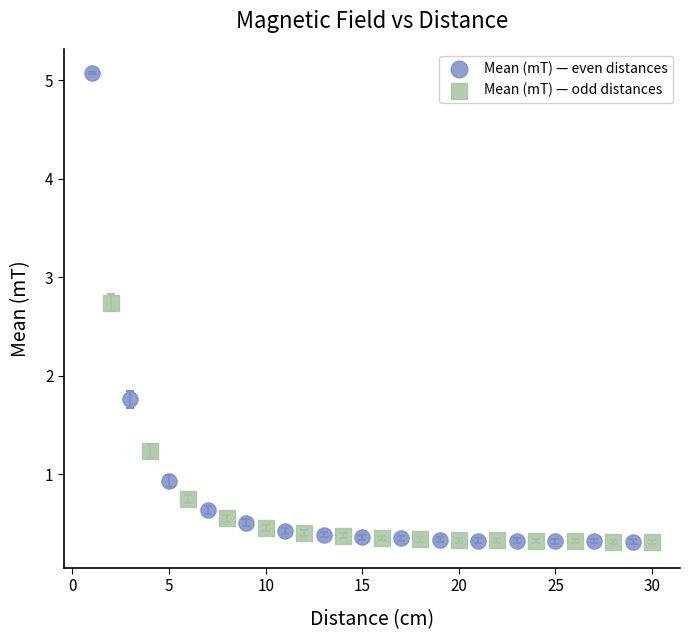

Which series reaches the maximum Y coordinate?

Mean (mT) — even distances